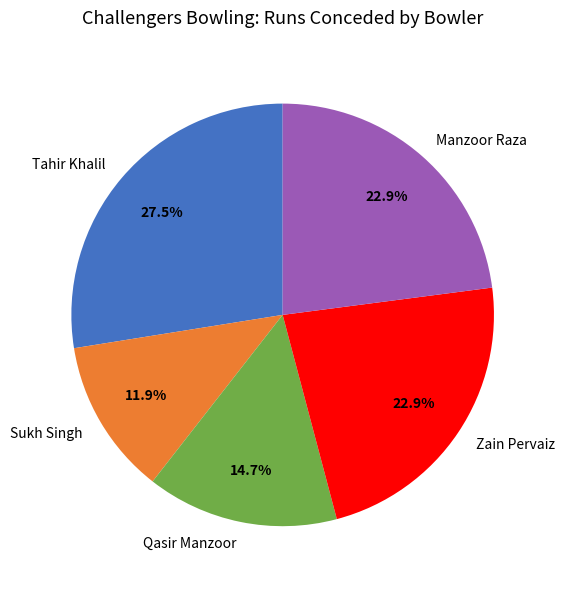

Which slice is the smallest?

Sukh Singh